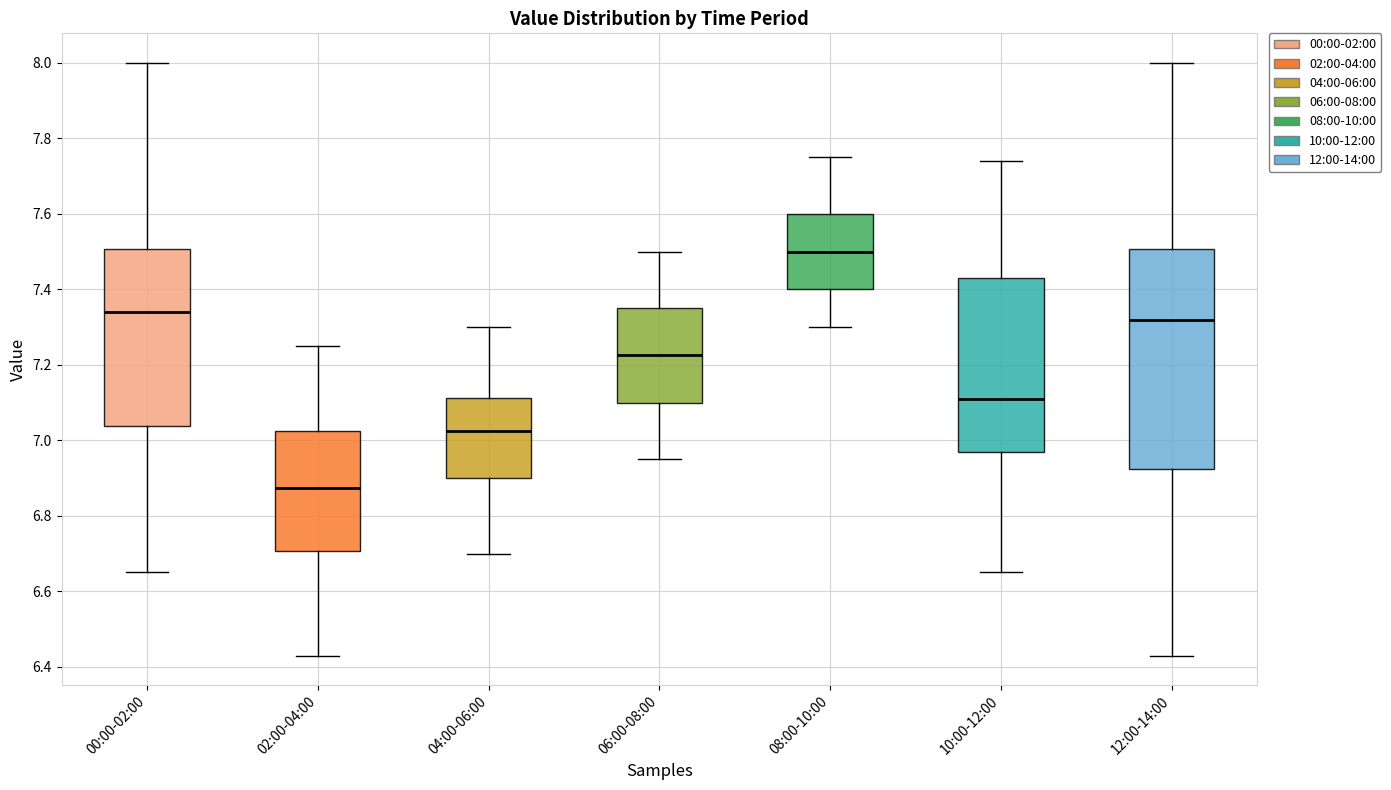

Reading left to right, read every box against the y-axis: the position of its median line, the range the box covers, and the ends of its whiskers. The values are not printed on the chart, so give them approximately, as read against the axis.

00:00-02:00: median 7.34, box 7.04 to 7.50, whiskers 6.66 to 8.00
02:00-04:00: median 6.88, box 6.70 to 7.02, whiskers 6.44 to 7.26
04:00-06:00: median 7.02, box 6.90 to 7.12, whiskers 6.70 to 7.30
06:00-08:00: median 7.22, box 7.10 to 7.36, whiskers 6.96 to 7.50
08:00-10:00: median 7.50, box 7.40 to 7.60, whiskers 7.30 to 7.76
10:00-12:00: median 7.12, box 6.98 to 7.44, whiskers 6.66 to 7.74
12:00-14:00: median 7.32, box 6.92 to 7.50, whiskers 6.44 to 8.00